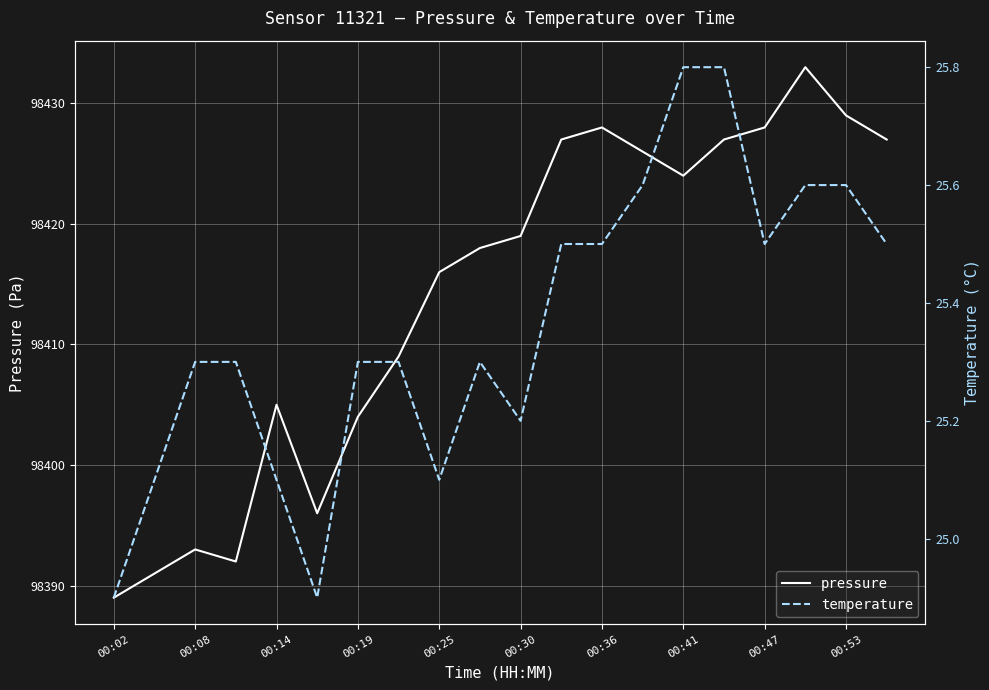

What are all the series names shown in the legend?

pressure, temperature